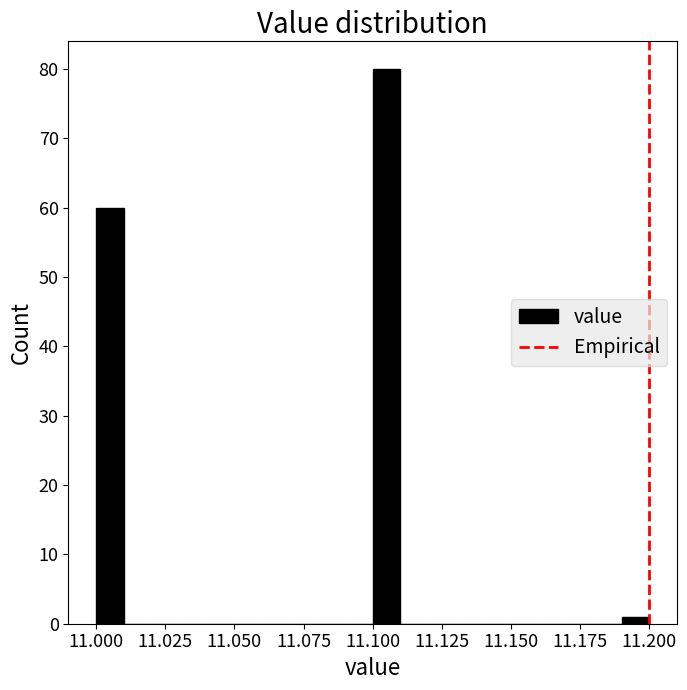

Around what value on the x-axis is the tallest bar? Give the approximate position of its centre, as read against the axis.

11.105